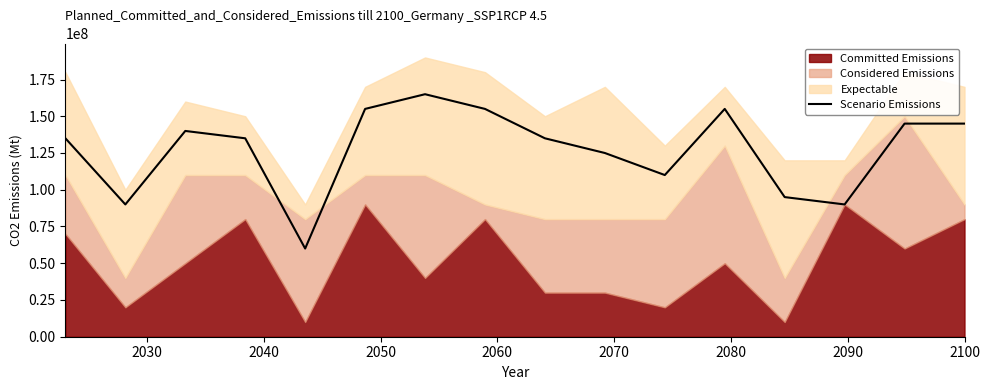

What is the highest value of the Scenario Emissions series?

165000000